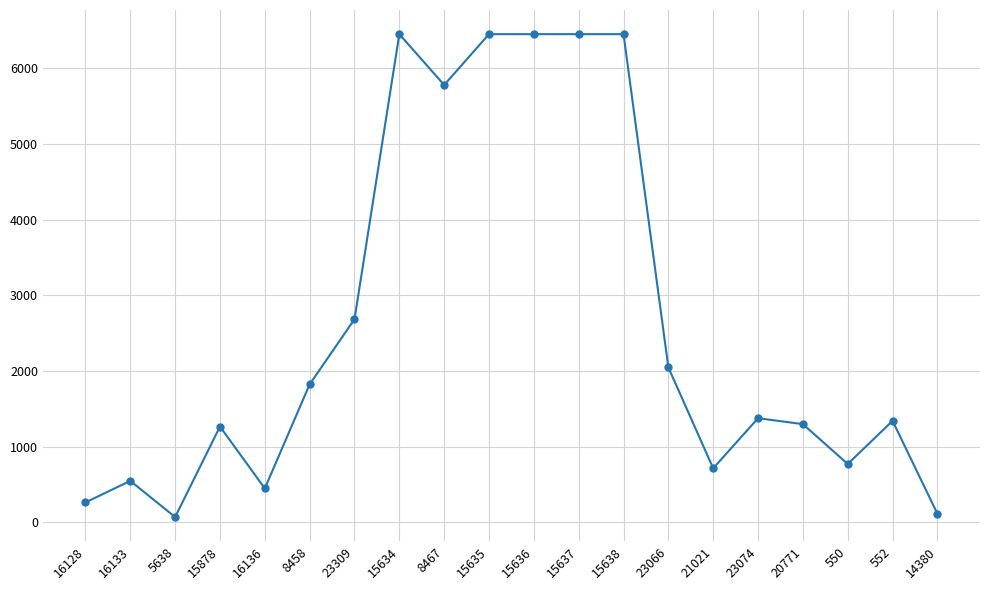

True or false: the data has more than 1 interior local peaks.

True